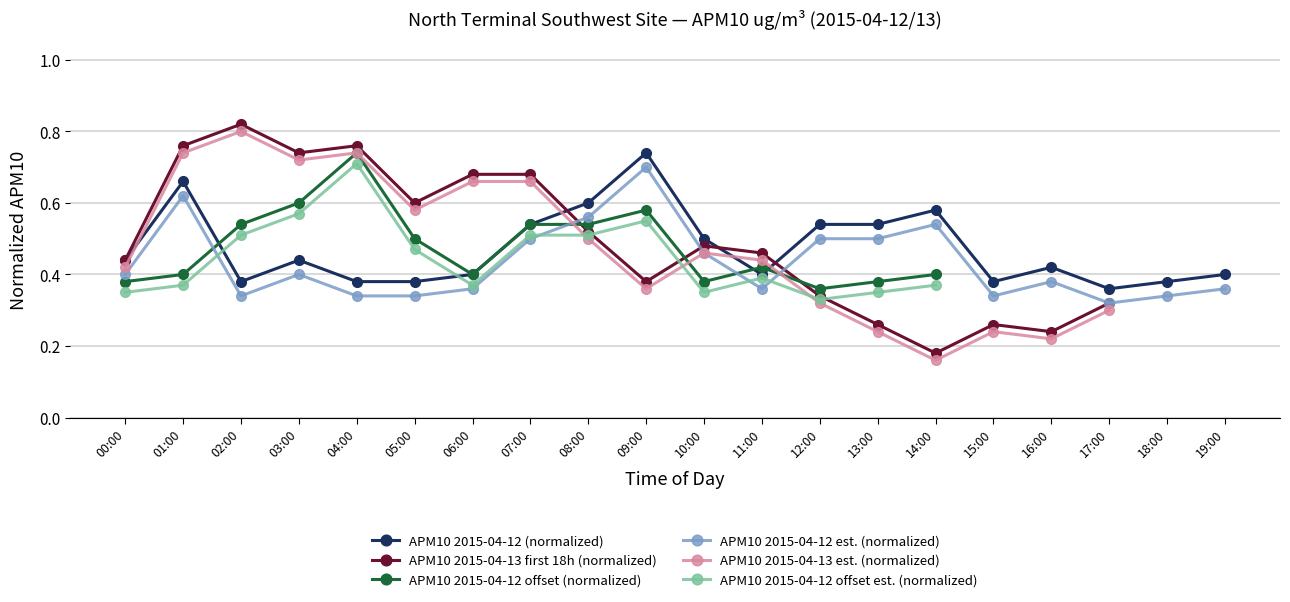

List the labels in order of value, smallest first.

17:00, 02:00, 04:00, 05:00, 15:00, 18:00, 06:00, 11:00, 19:00, 16:00, 00:00, 03:00, 10:00, 07:00, 12:00, 13:00, 14:00, 08:00, 01:00, 09:00